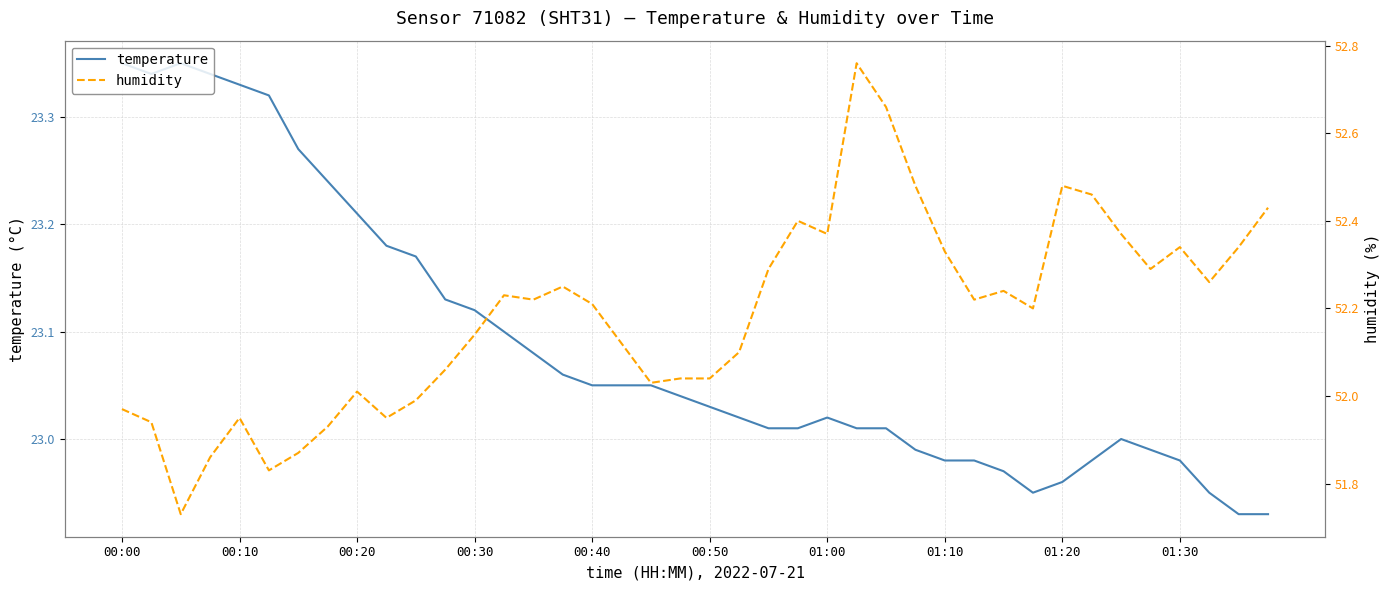

Which series has the largest range (max minus min)?

humidity